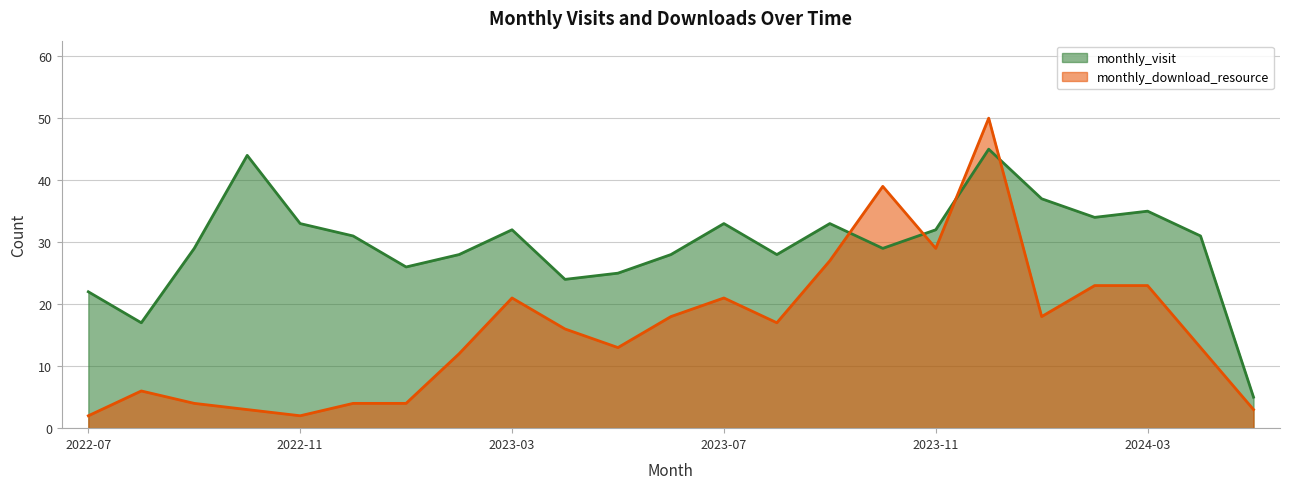

Is the value of monthly_visit at 2023-02 greater than the value of monthly_download_resource at 2023-03?

Yes